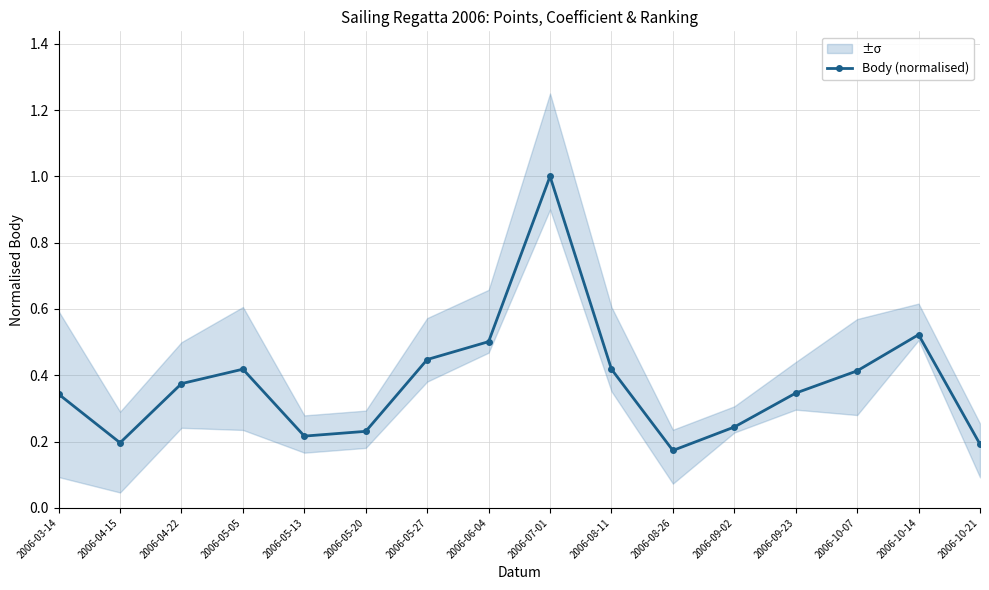

What is the average value?

0.4